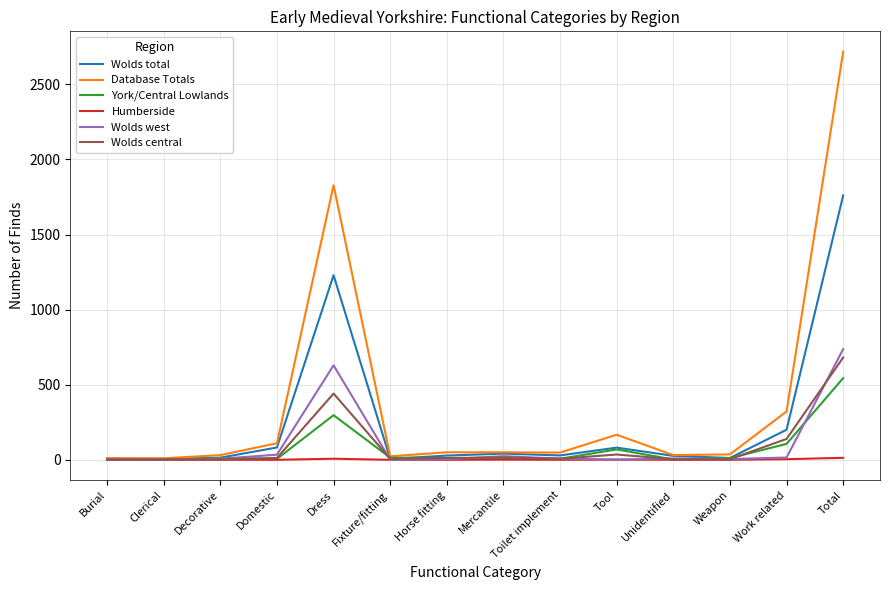

How many distinct data groups are displayed?

6